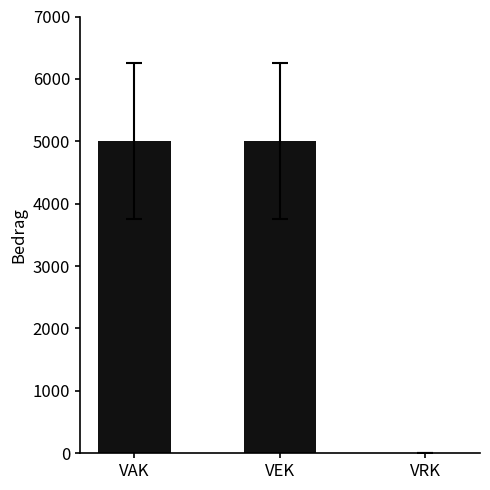

What is the greatest value displayed?

5000